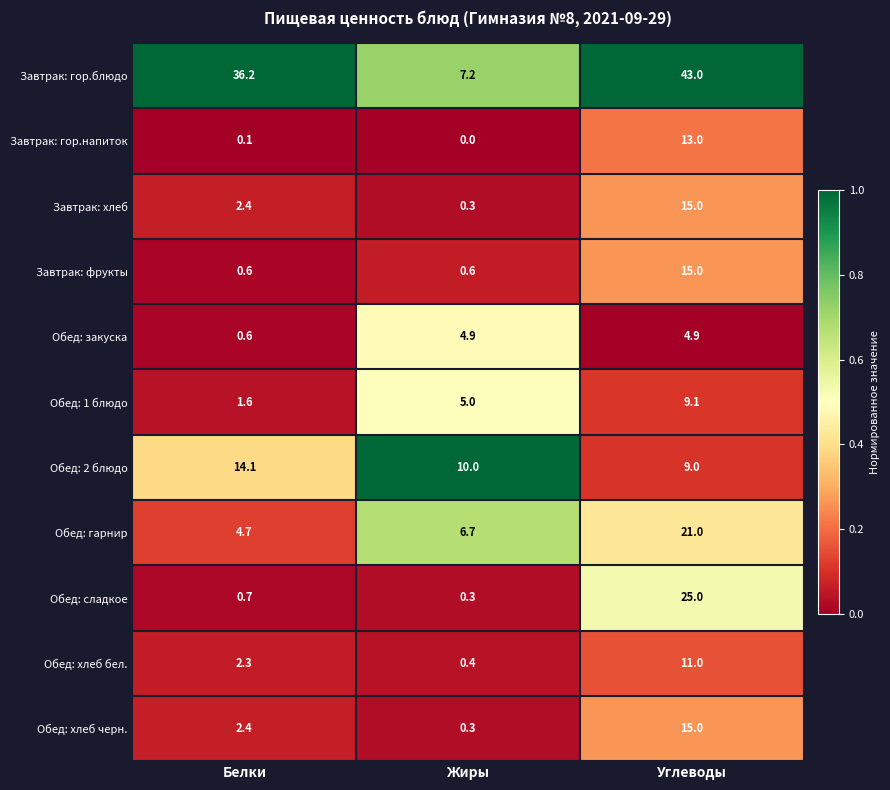

What is the sum of all Обед: закуска values?

10.4